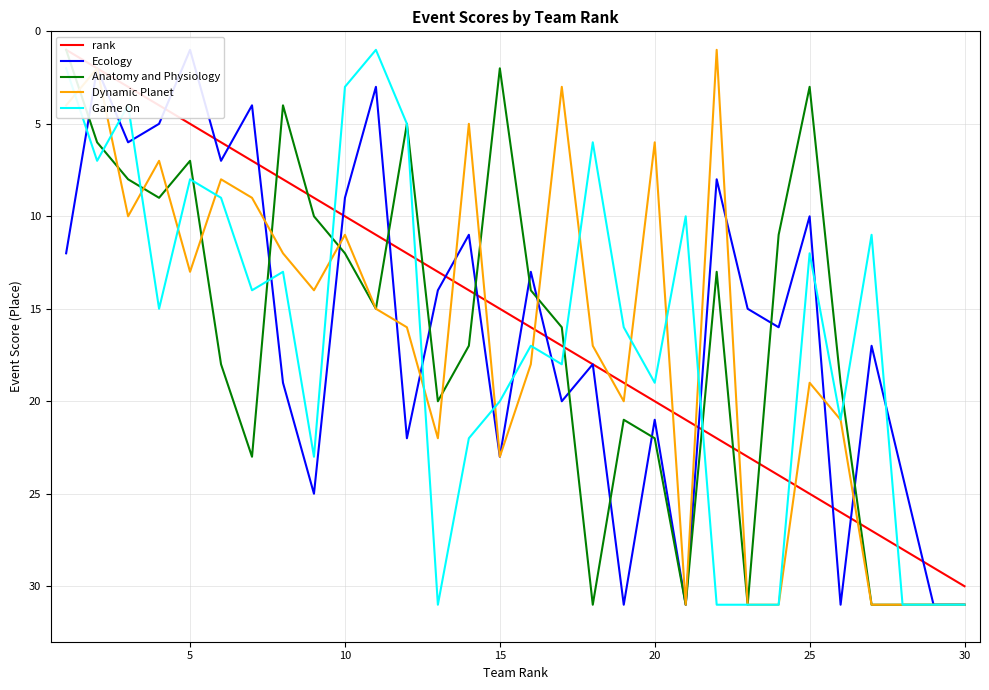

What is the sum of all Anatomy and Physiology values?

493